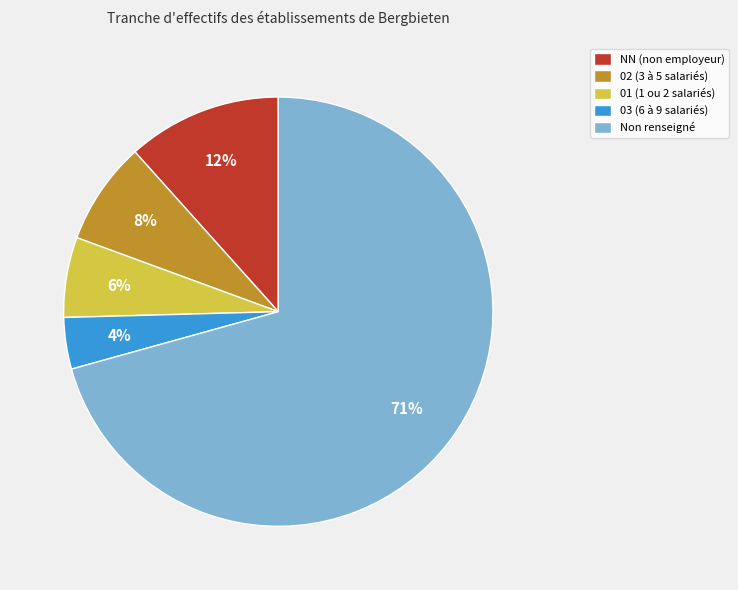

What is the ratio of the value at 03 (6 à 9 salariés) to the value at 02 (3 à 5 salariés)?

0.5